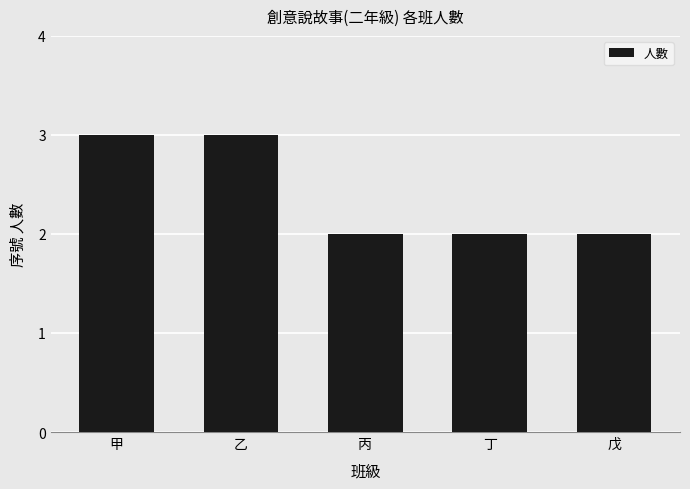

Count the number of data series in this chart.

1